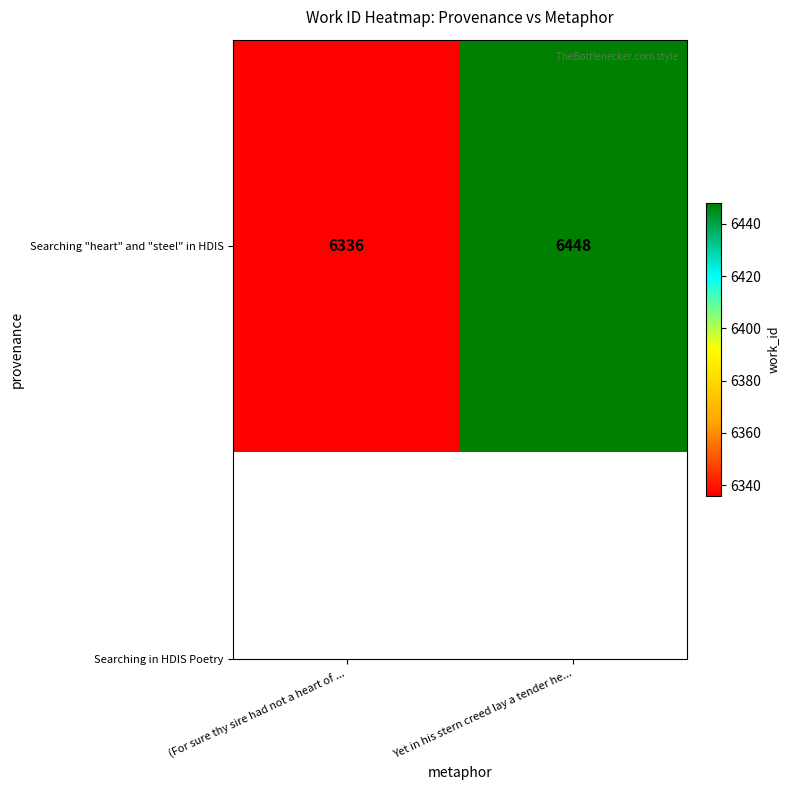

The value at Yet in his stern creed lay a tender he... is 6448. True or false?

True